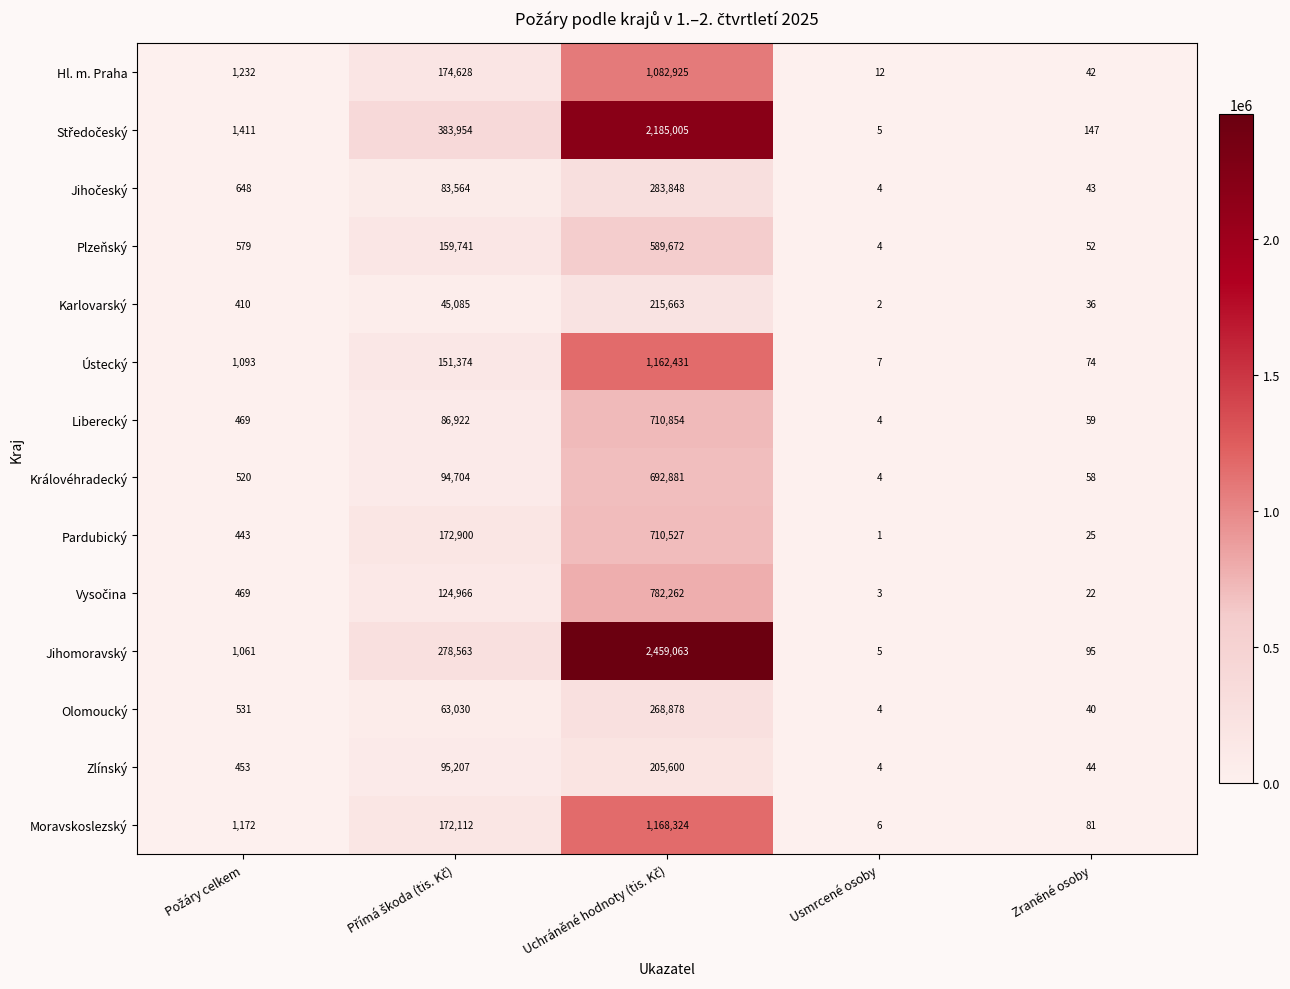

Which series has the largest total across all categories?

Jihomoravský